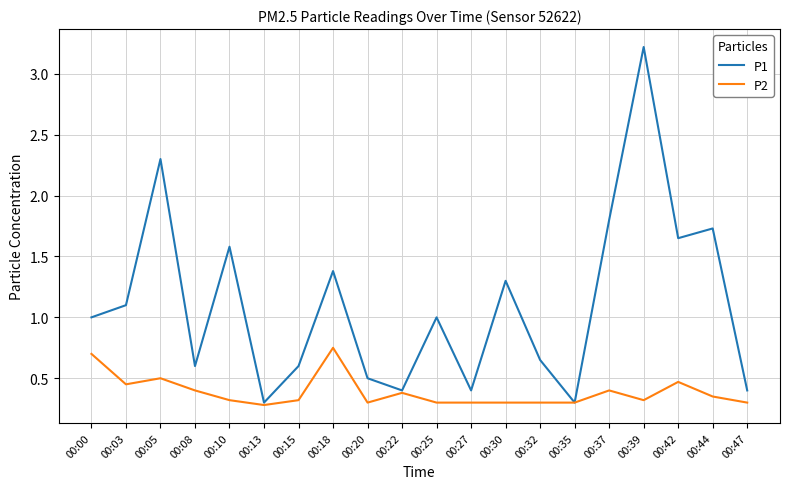

Is the value of P2 at 00:35 greater than the value of P1 at 00:20?

No